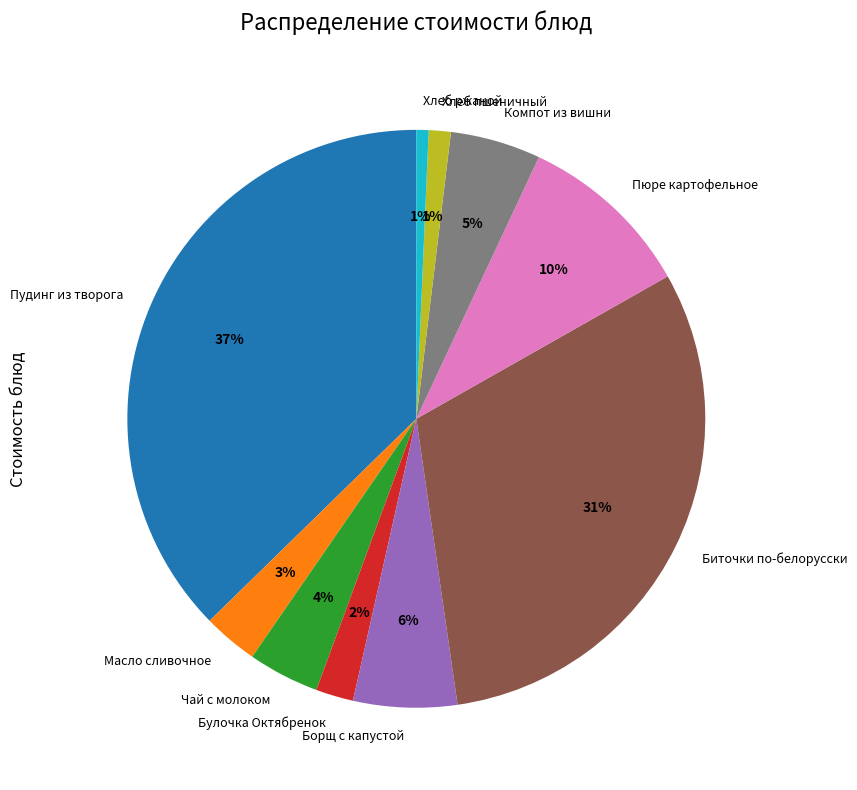

Approximately how many times larger is the value at Пудинг из творога compared to Компот из вишни?

7.4